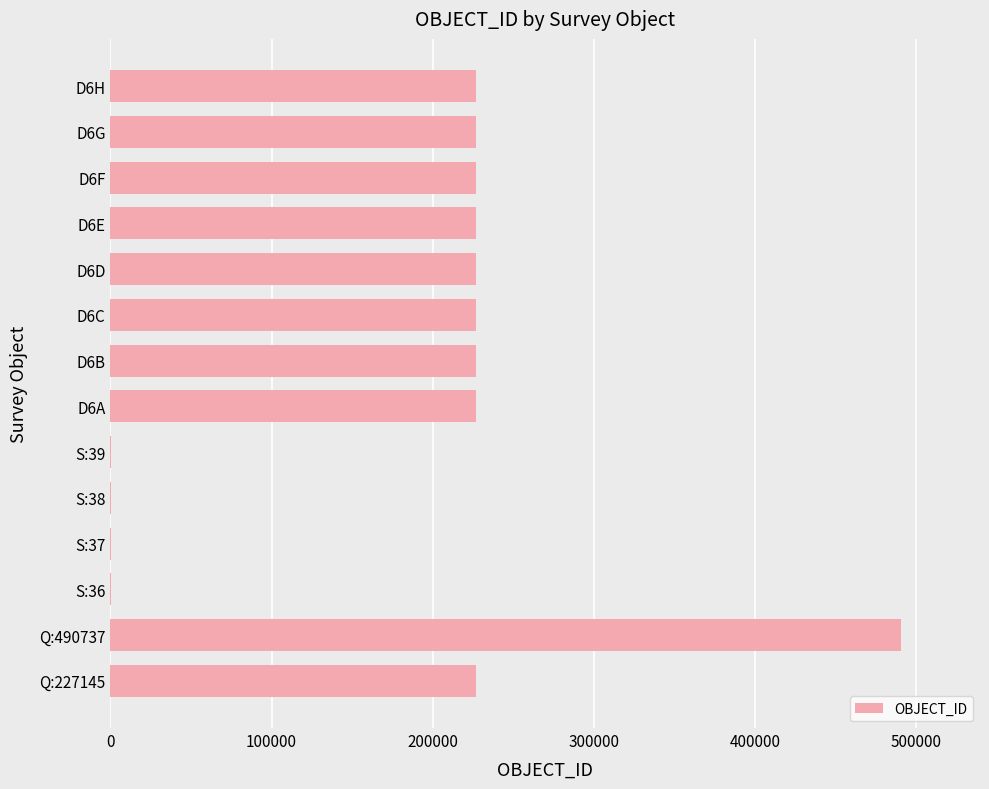

What is the greatest value displayed?

490737